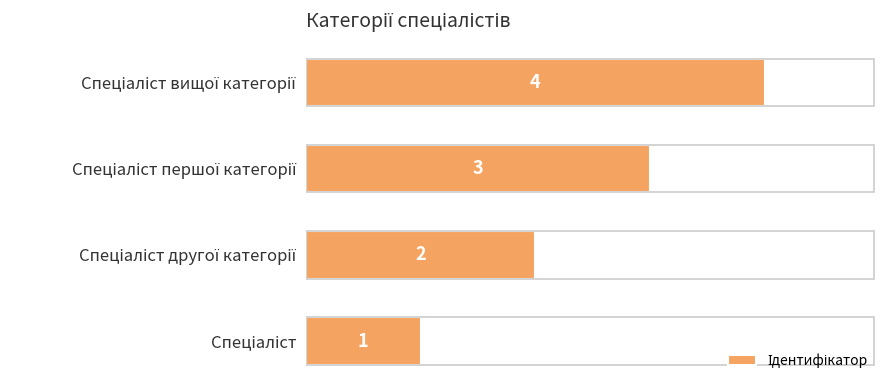

What is the sum of all values?

10